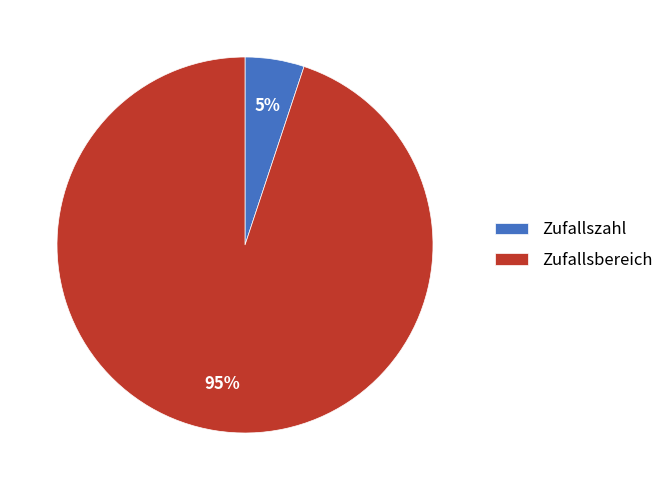

Does any single category account for the majority?

Yes